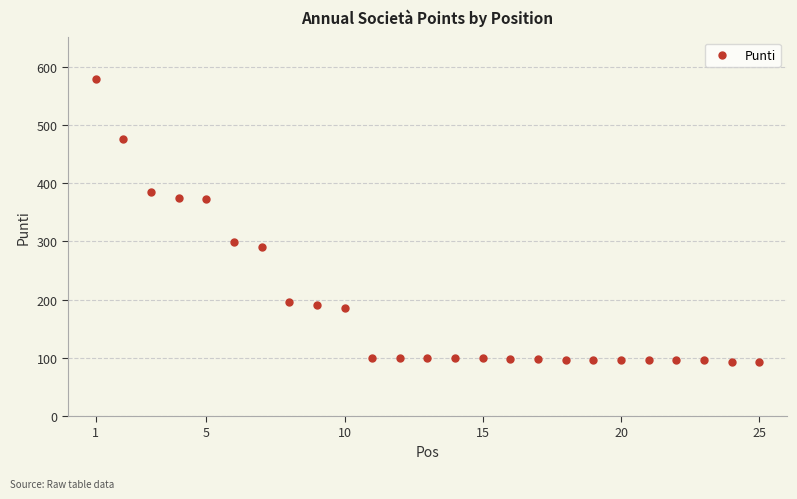

What is the range of X values (max minus min)?

24